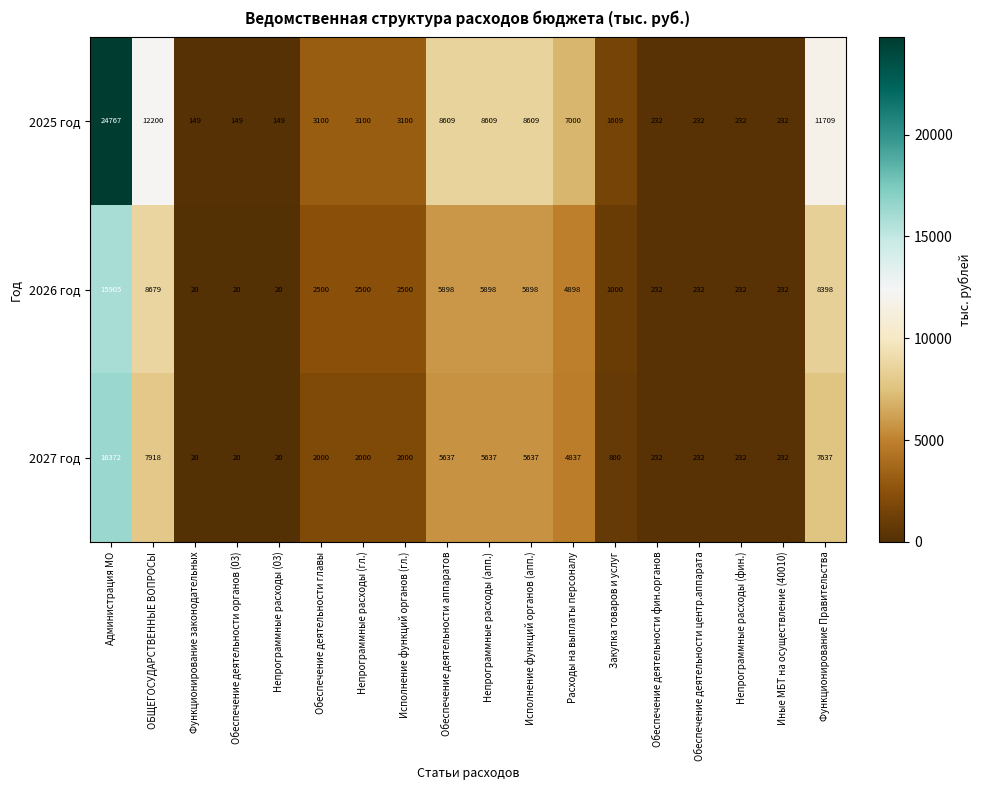

How many distinct data groups are displayed?

3